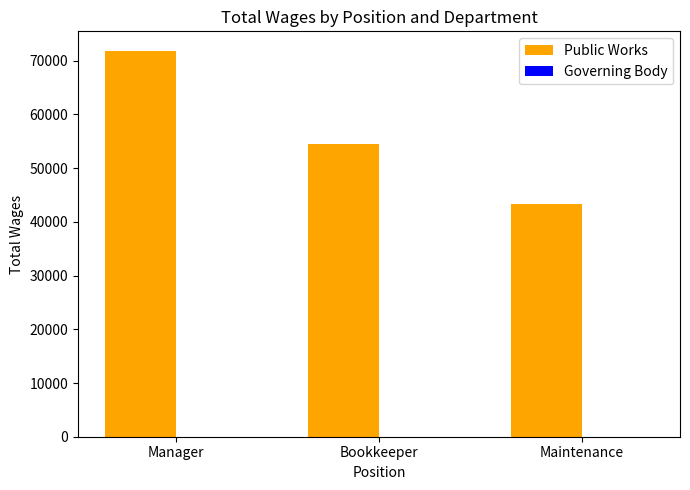

Rank the categories by value from highest to lowest.

Manager, Bookkeeper, Maintenance